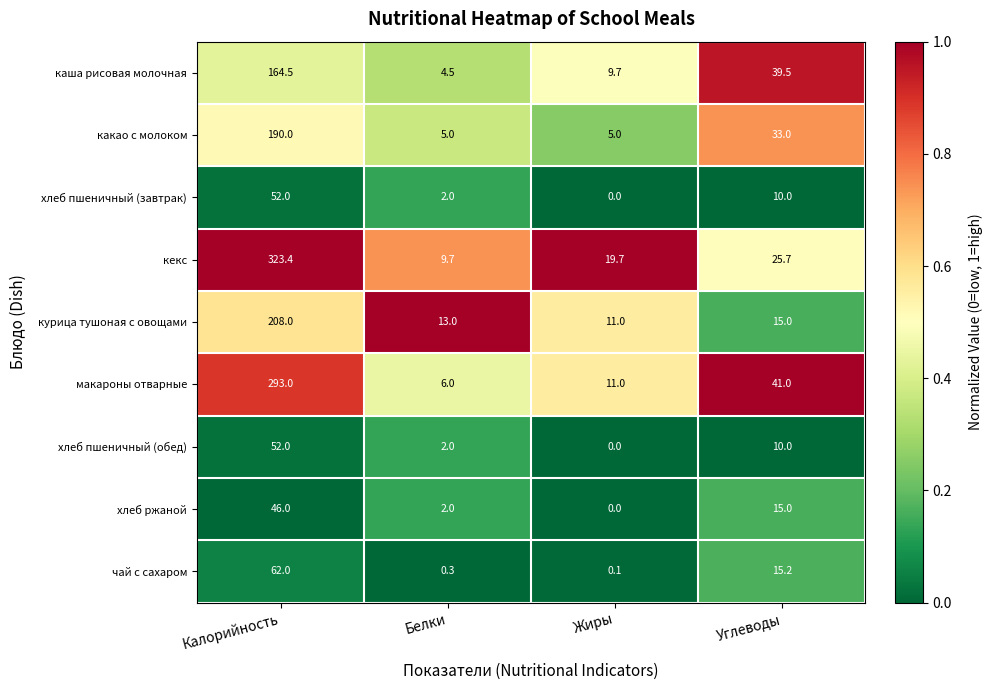

How many series are shown in this chart?

9